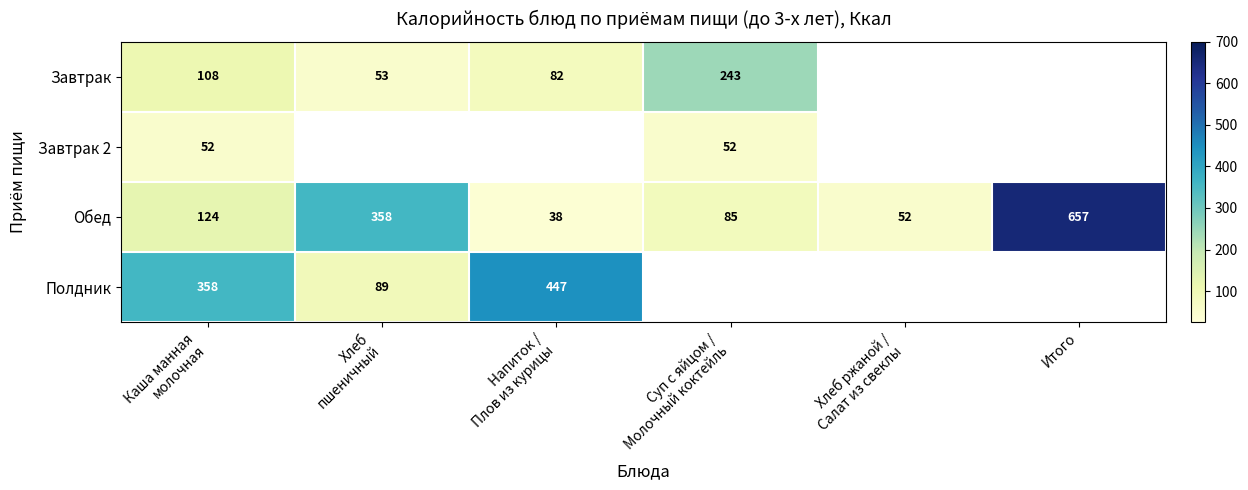

Read the Обед value at Итого, to the nearest 100.

700